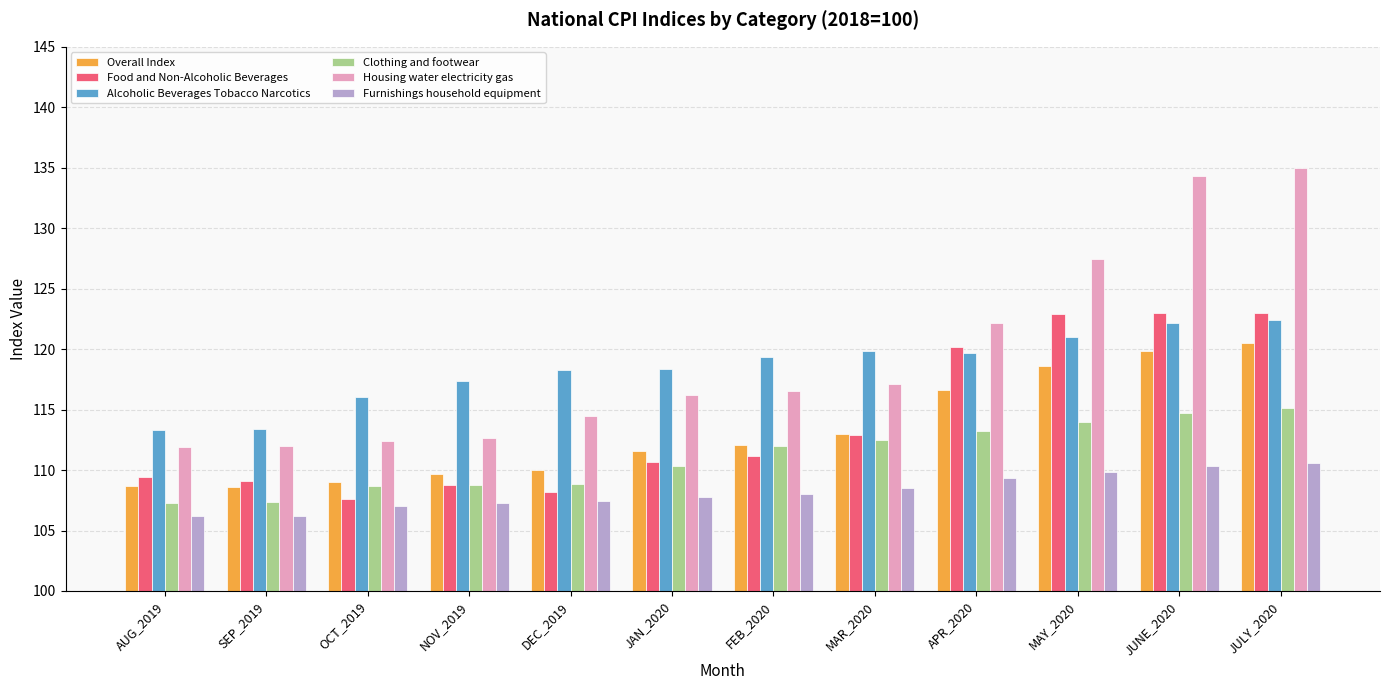

What is the difference between the Clothing and footwear values at JAN_2020 and SEP_2019?

3.0